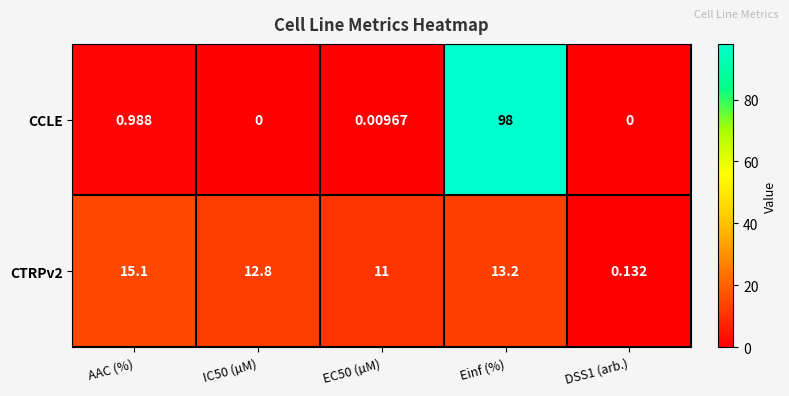

At which label does CTRPv2 first exceed 12?

AAC (%)